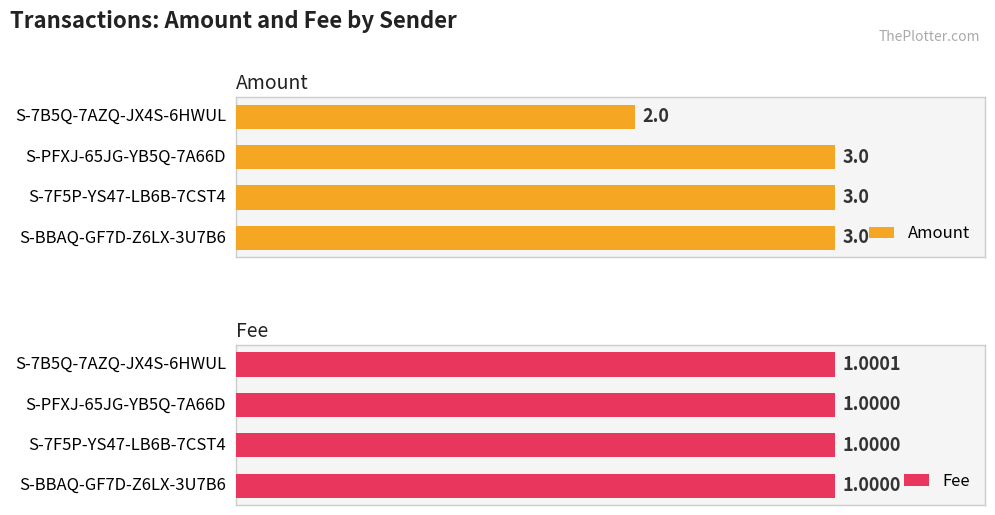

What is the value of the Amount bar at the 2nd from the left?

3.0